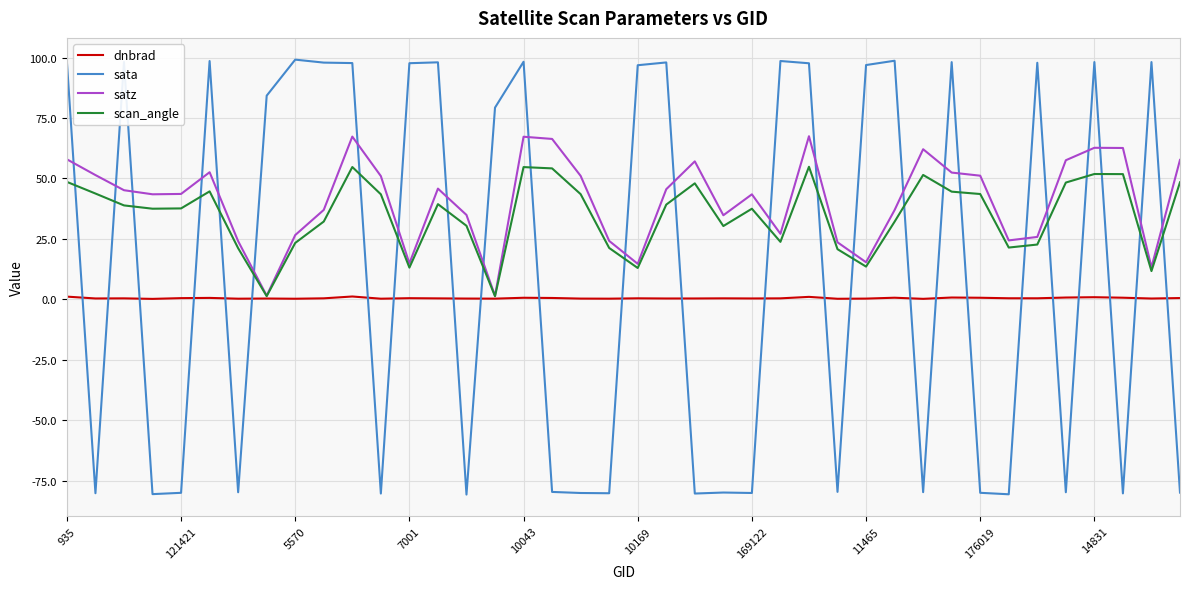

List the series in order of their overall mean, highest first.

satz, scan_angle, sata, dnbrad